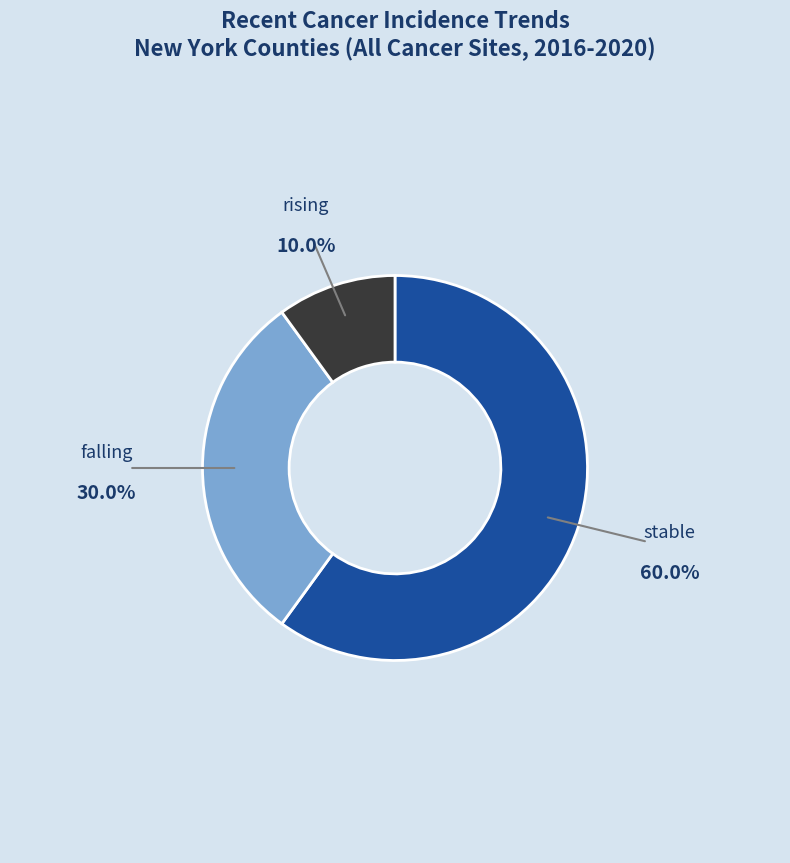

Count the number of slices in the pie.

3